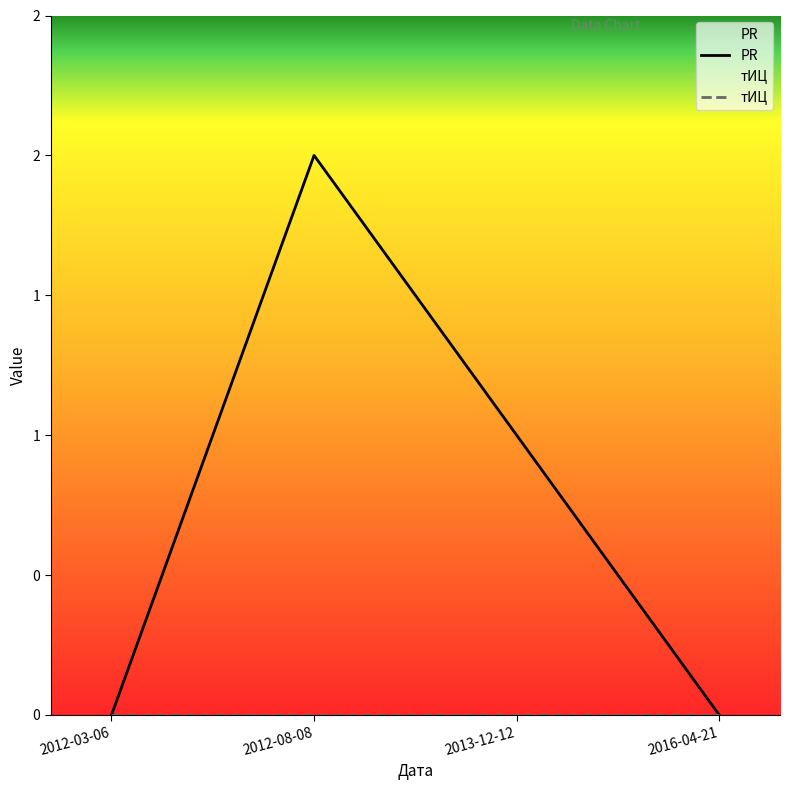

At how many categories does at least one series exceed 1?

1